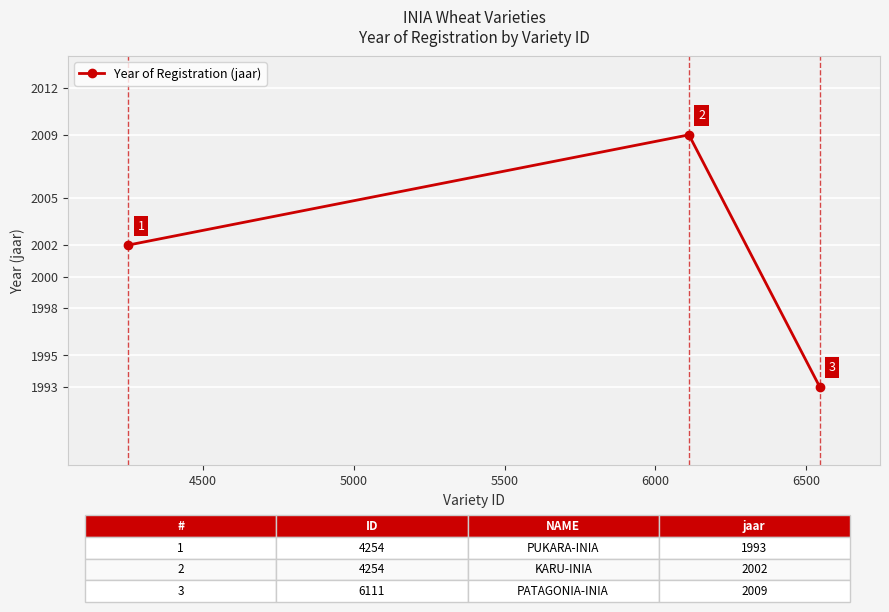

Count the values in the range 1993 to 2009.

3